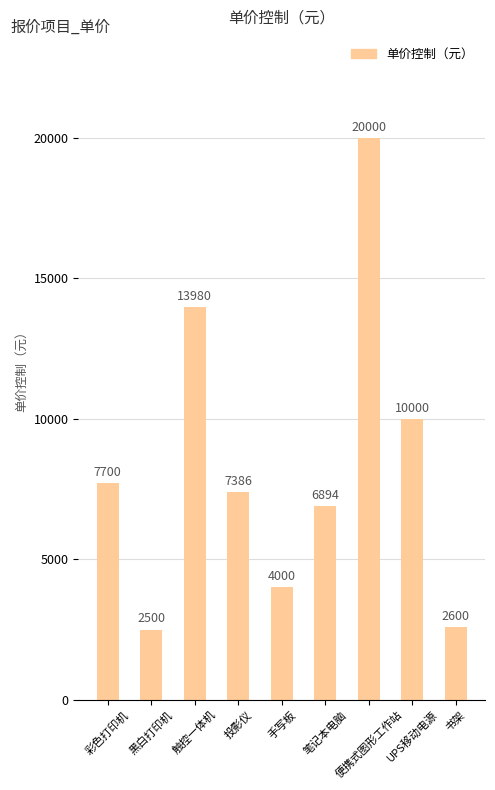

What is the label of the 4th bar from the left?

投影仪